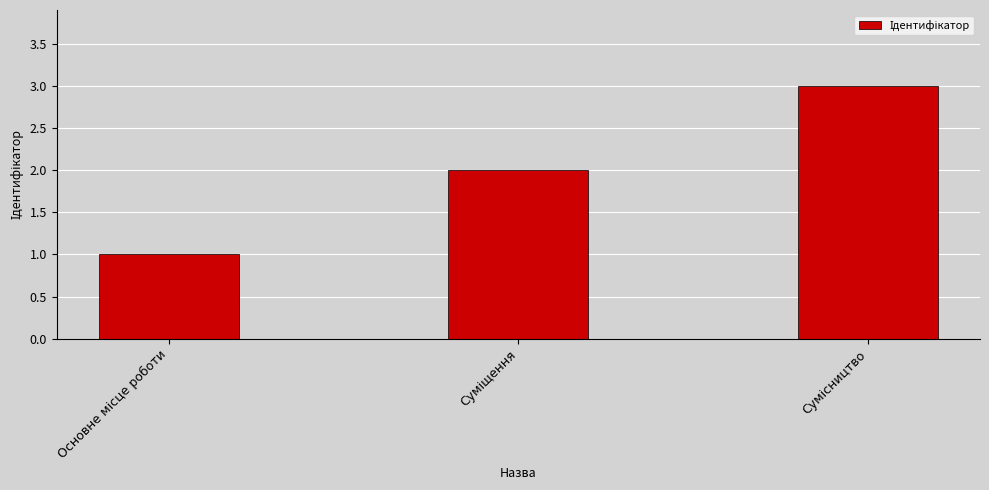

What is the greatest value displayed?

3